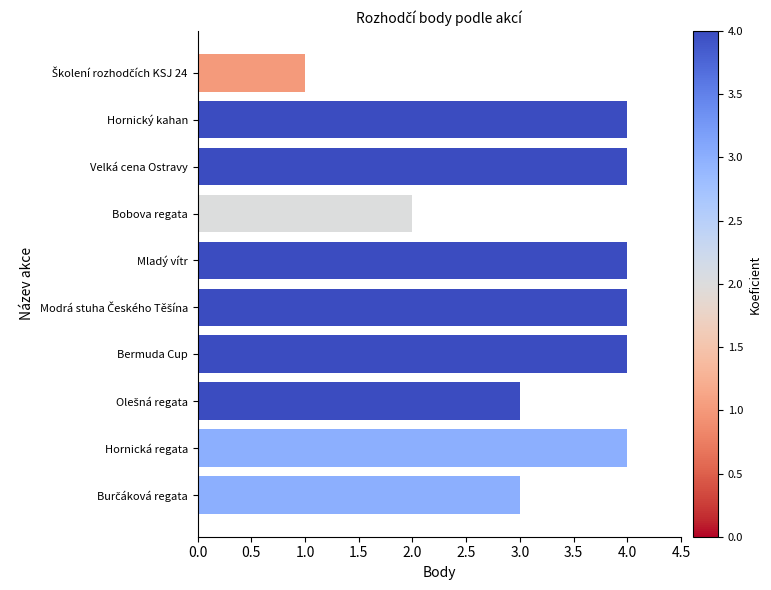

What is the average value?

3